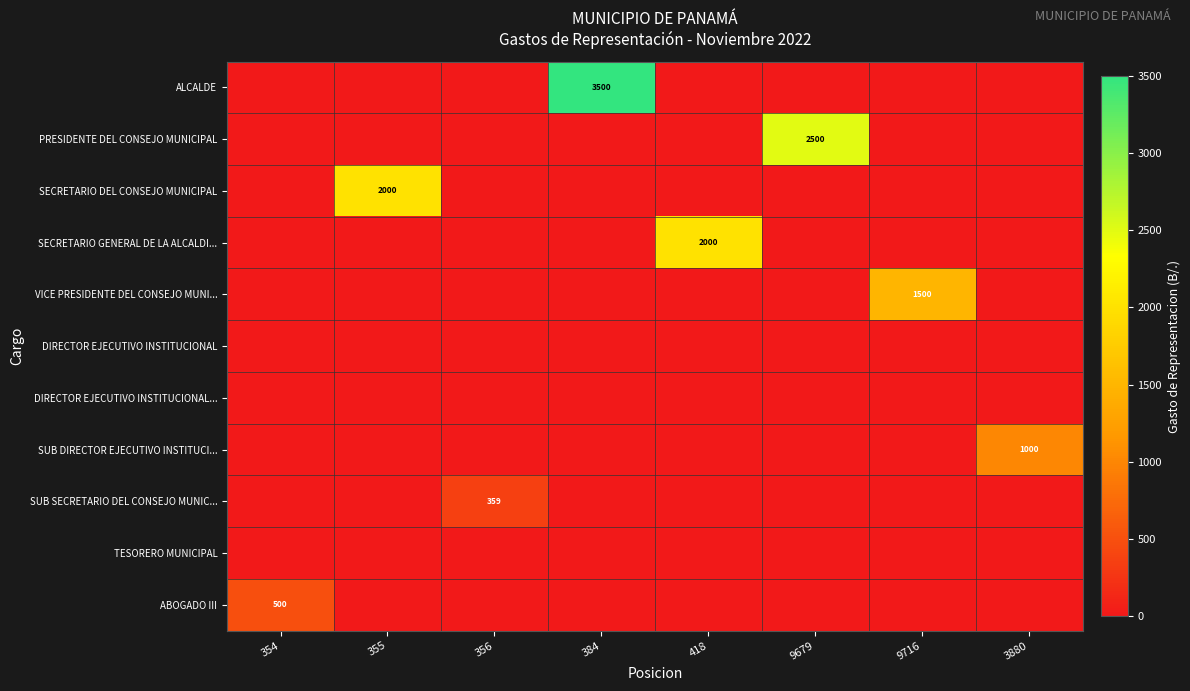

What is the highest value of the SECRETARIO DEL CONSEJO MUNICIPAL series?

2000